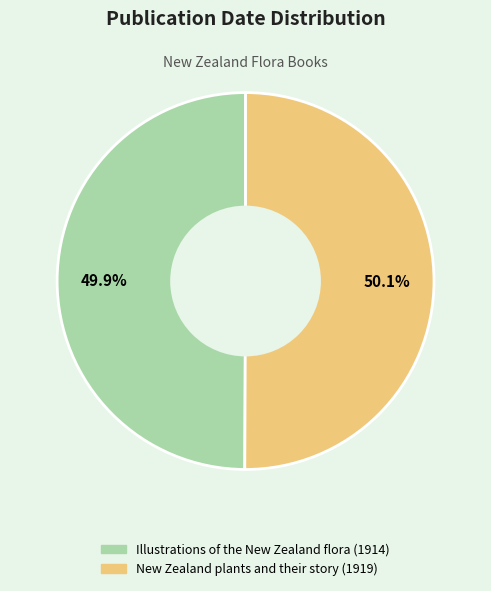

To the nearest percent, what is the combined percentage of New Zealand plants and their story (1919) and Illustrations of the New Zealand flora (1914)?

100%